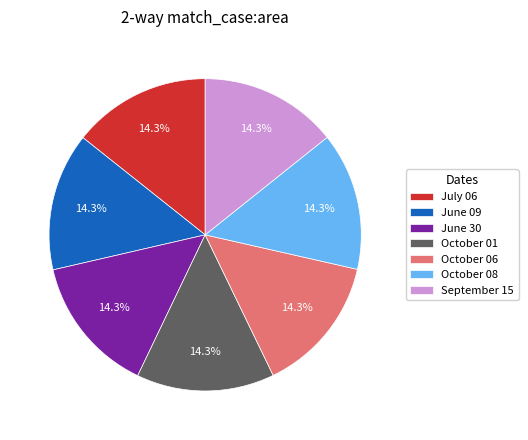

Does July 06 account for over 50% of the chart?

No